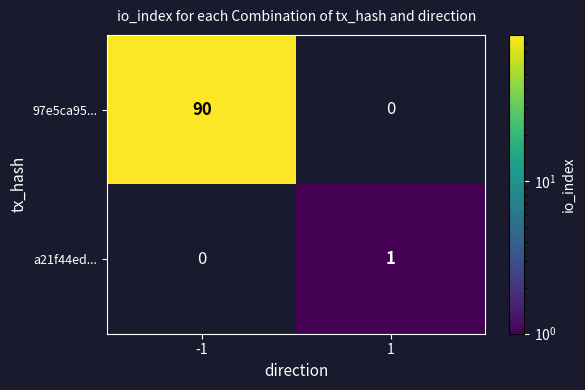

The value of 97e5ca95... at -1 is 90. True or false?

True